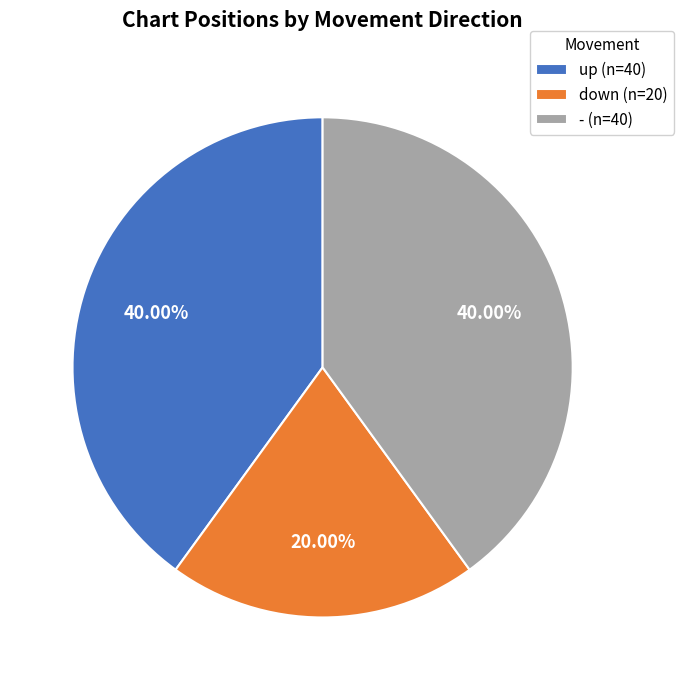

Which has a higher value, down (n=20) or up (n=40)?

up (n=40)